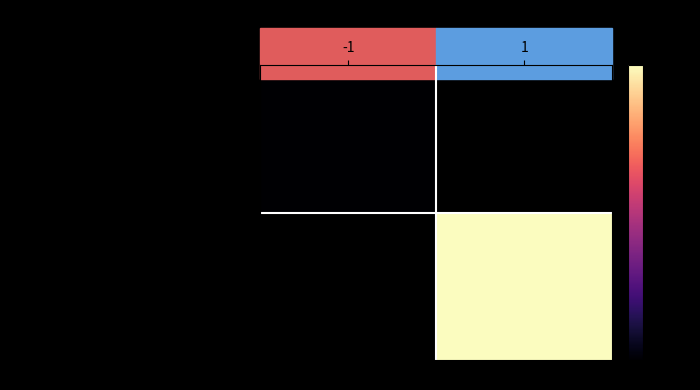

Is the value of 472895e5cdd071d253bdf5ad807121de3cbfa33… at -1 greater than the value of 03e6470a8b06ed75a0086688af86ceaf6dab496… at -1?

No